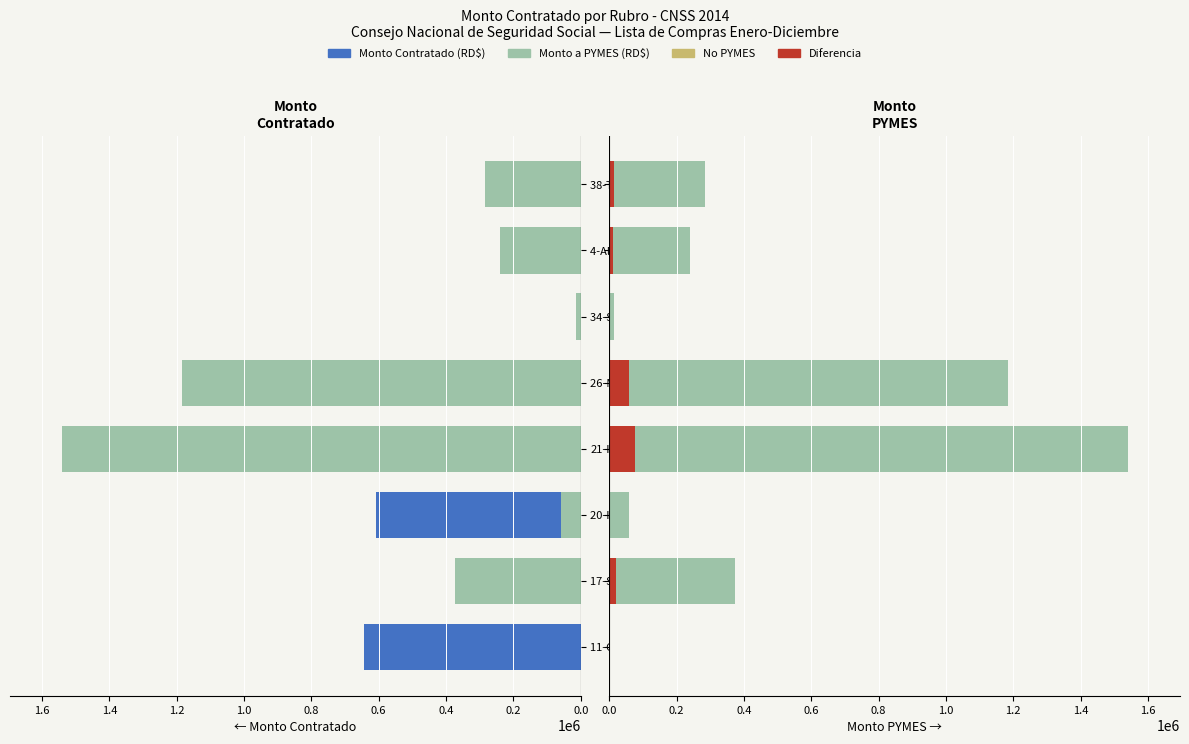

The value of Diferencia (%) at 21-Informática is 128560.3. True or false?

False